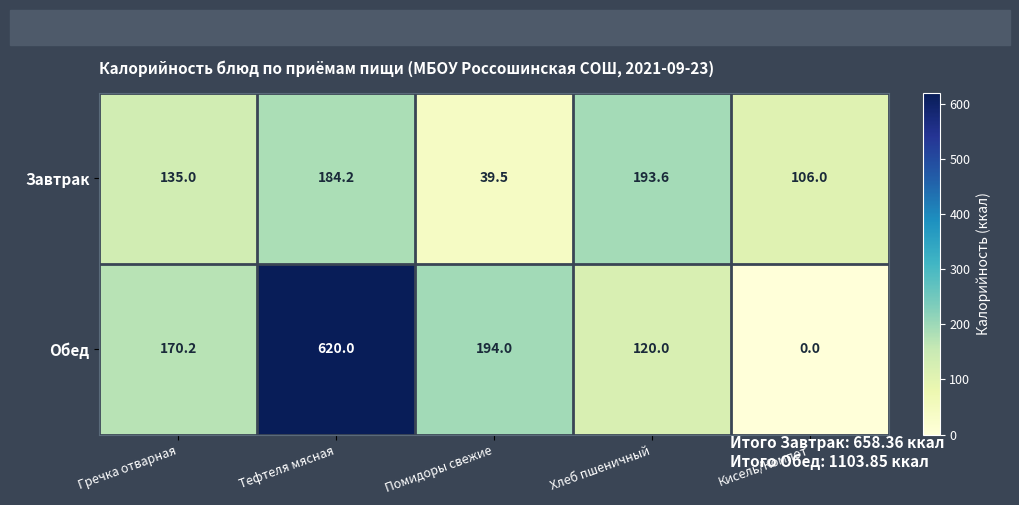

The Обед series shows 263.5 at Помидоры свежие. True or false?

False